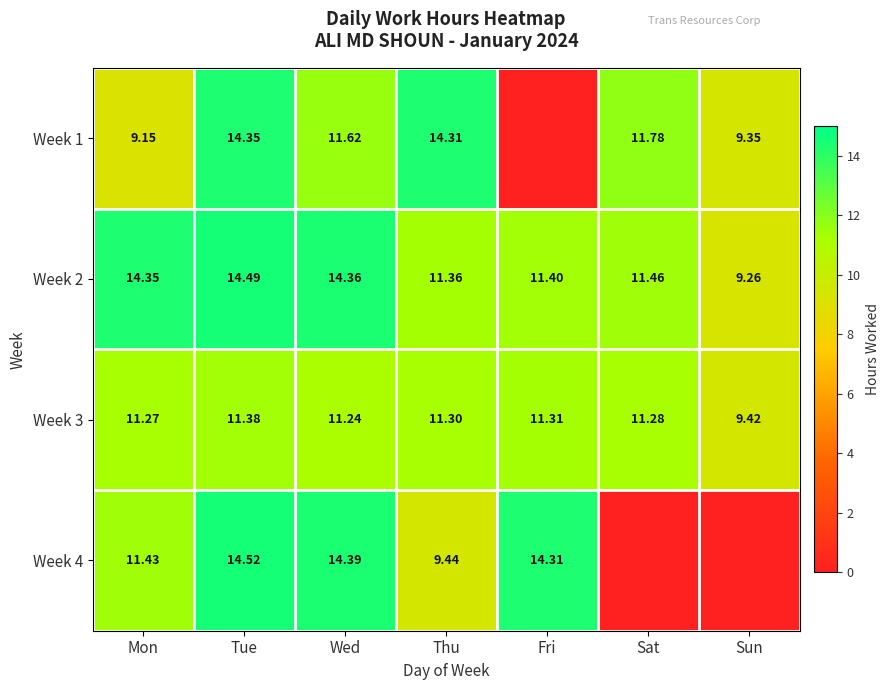

Is the value of Week 4 at Thu greater than the value of Week 3 at Wed?

No